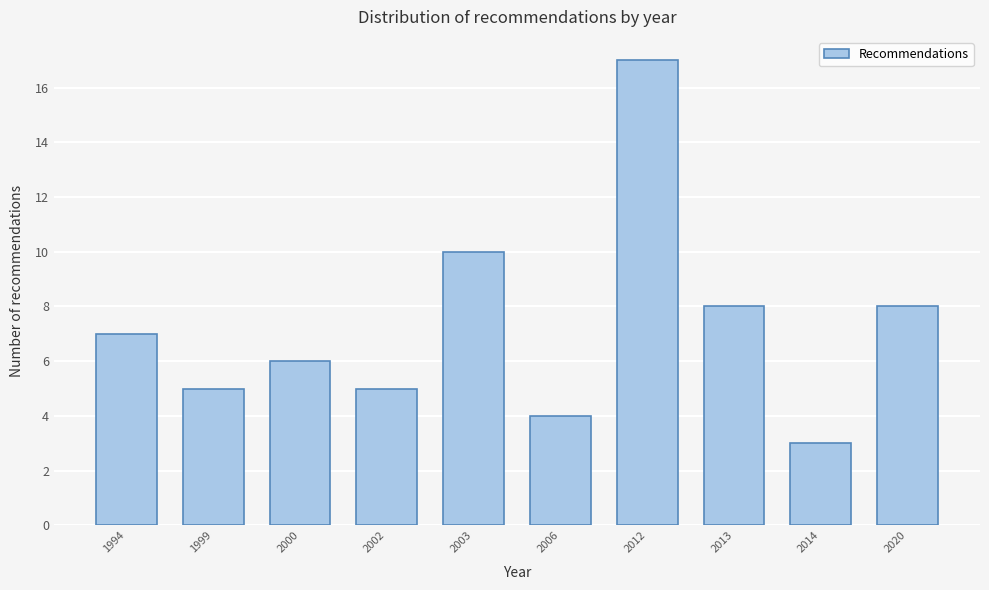

Reading left to right, transcribe all the data shown in this chart.

1994=7	1999=5	2000=6	2002=5	2003=10	2006=4	2012=17	2013=8	2014=3	2020=8